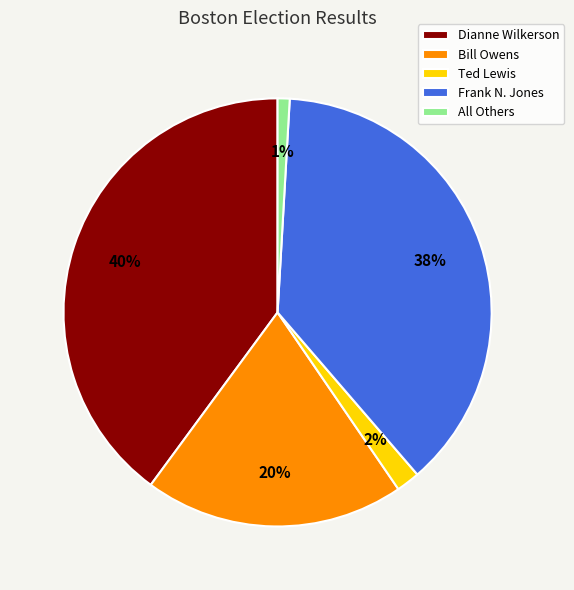

To the nearest percent, what portion does All Others represent?

1%